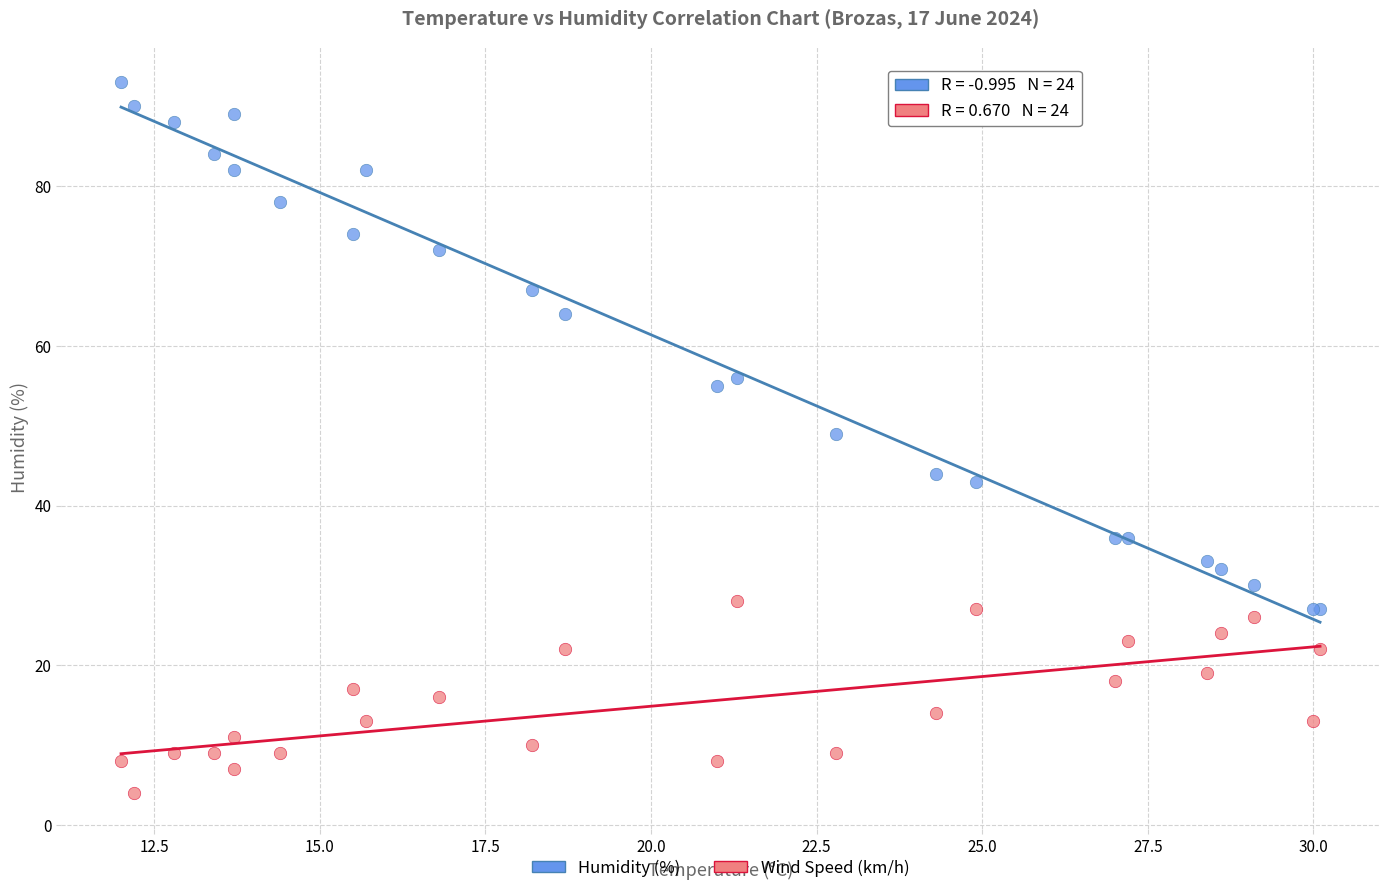

Which series reaches the minimum Y coordinate?

Wind Speed (km/h)